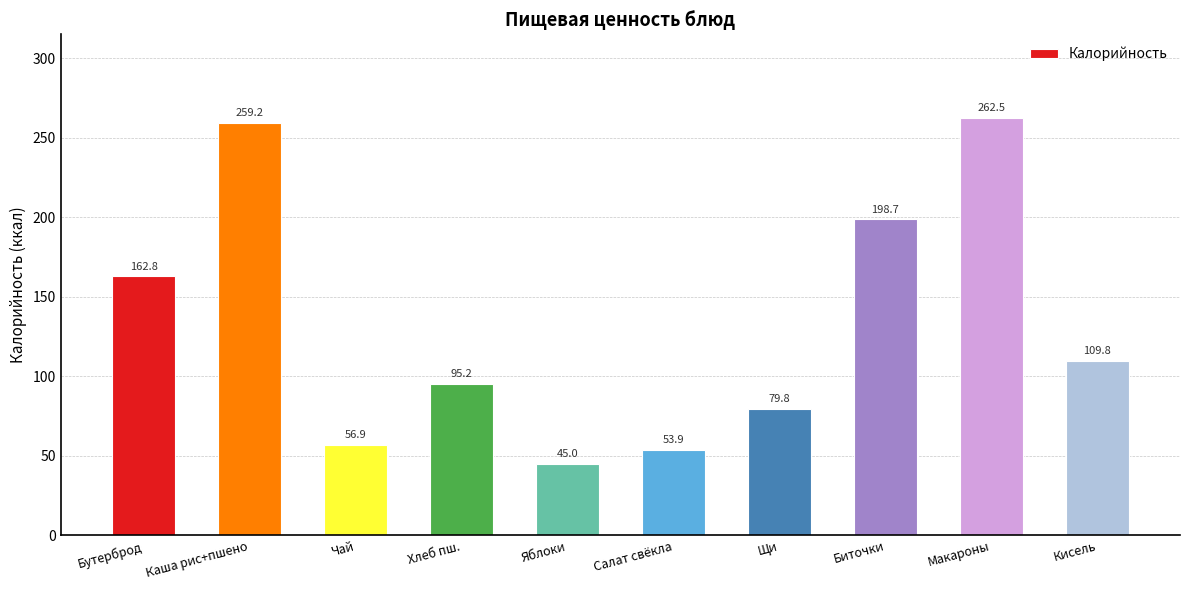

What is the approximate value at Салат свёкла?

53.9